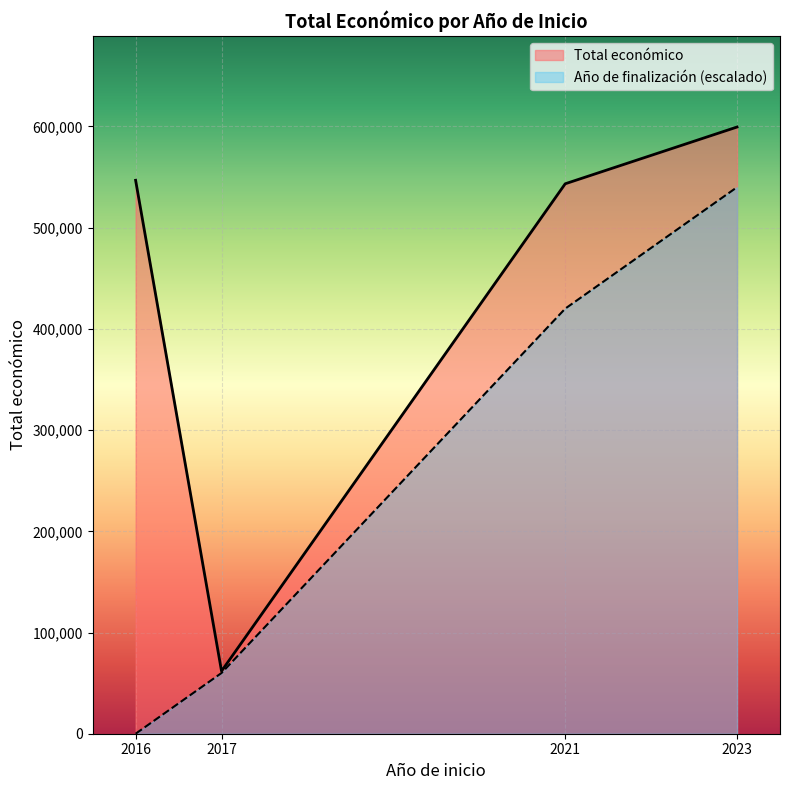

What value does the data have at 2023, to the nearest 10?

599440